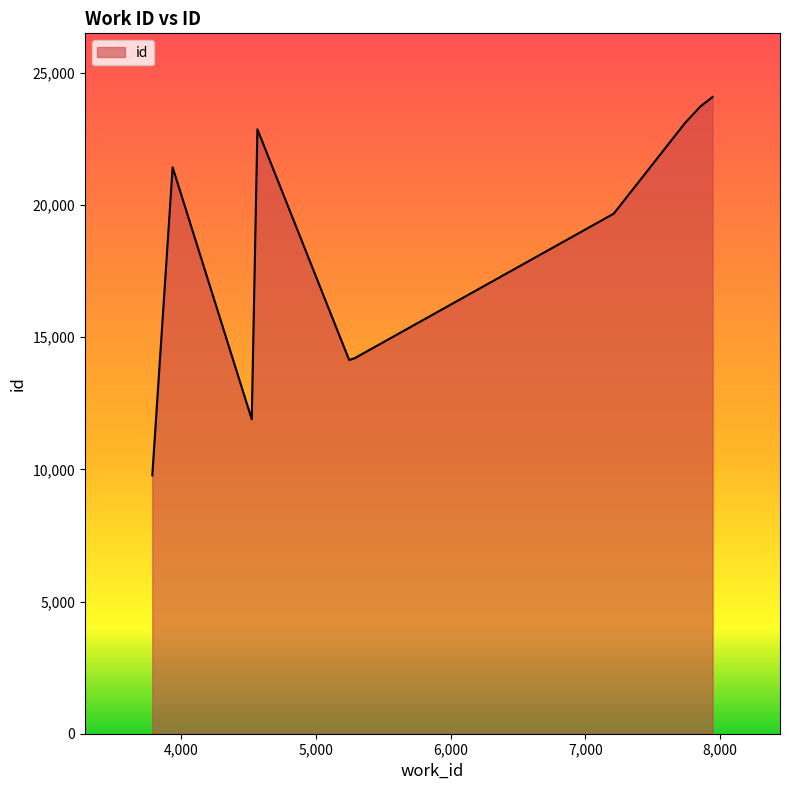

What is the maximum value shown in the chart?

24087